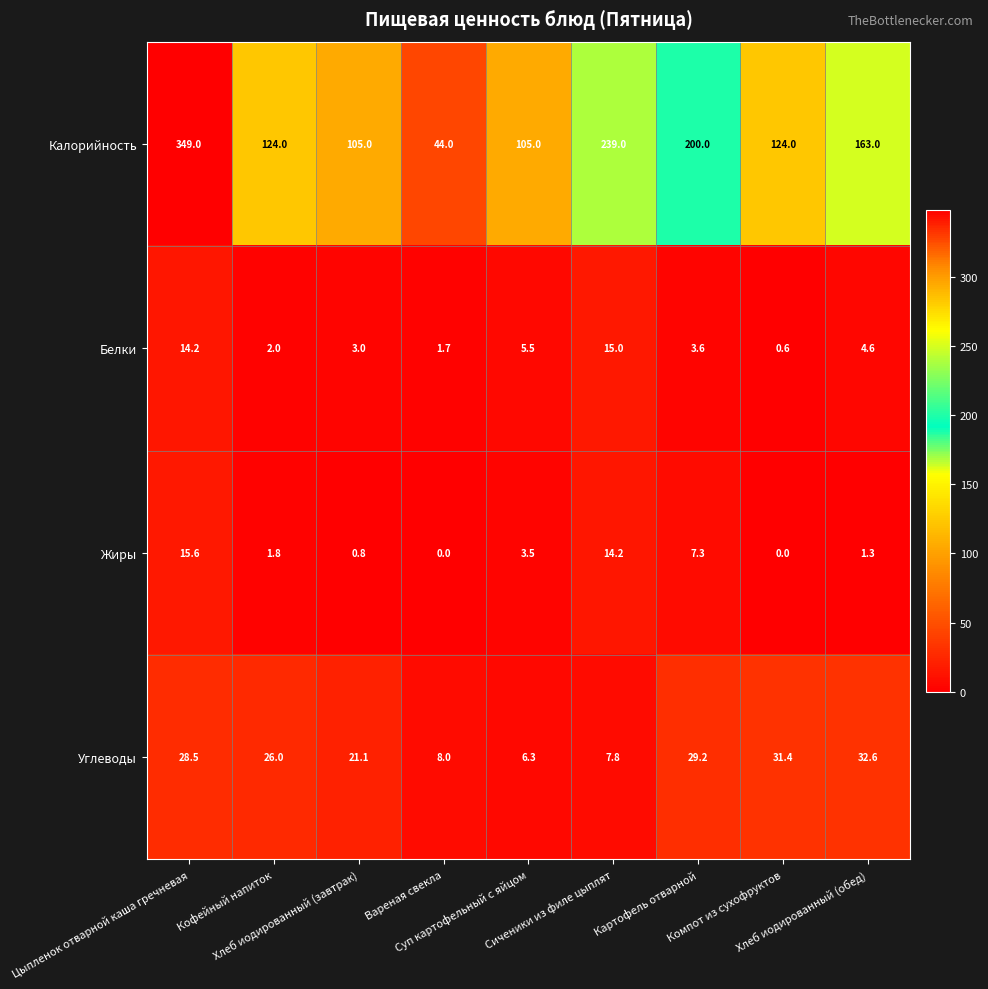

Rank the series by their maximum value, from highest to lowest.

Калорийность, Углеводы, Жиры, Белки